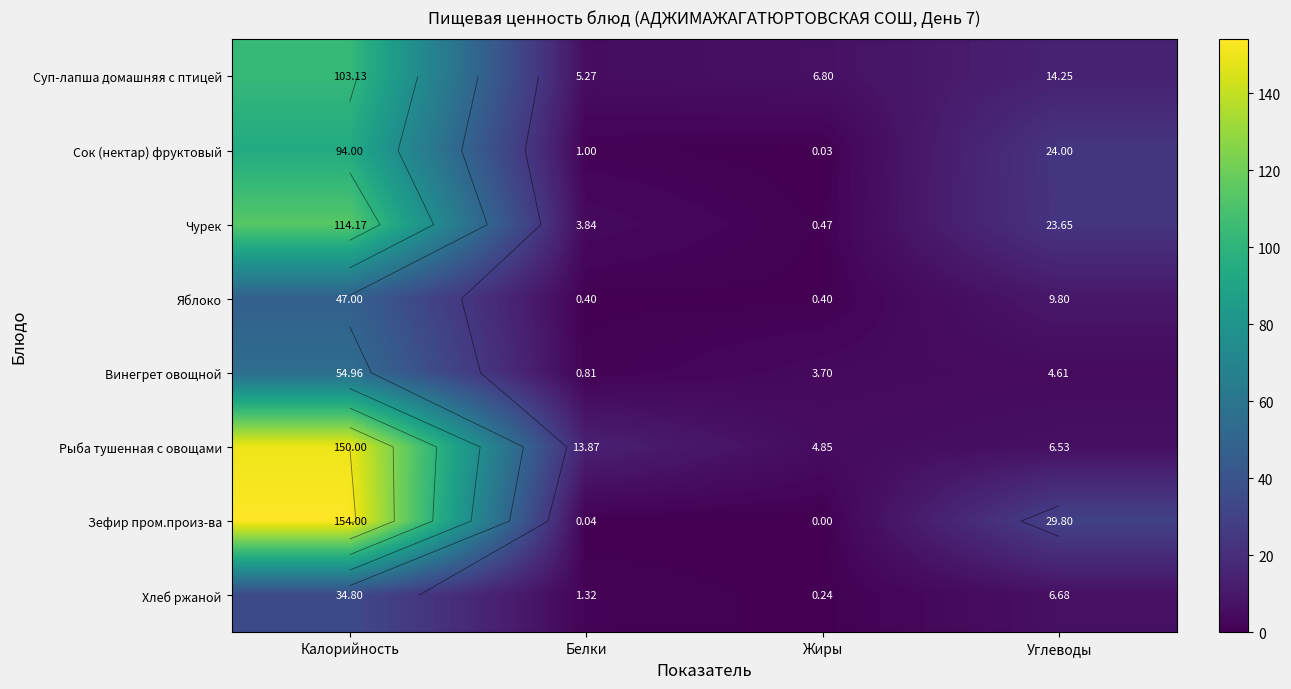

At Углеводы, list the series in order from smallest to largest.

Винегрет овощной, Рыба тушенная с овощами, Хлеб ржаной, Яблоко, Суп-лапша домашняя с птицей, Чурек, Сок (нектар) фруктовый, Зефир пром.произ-ва